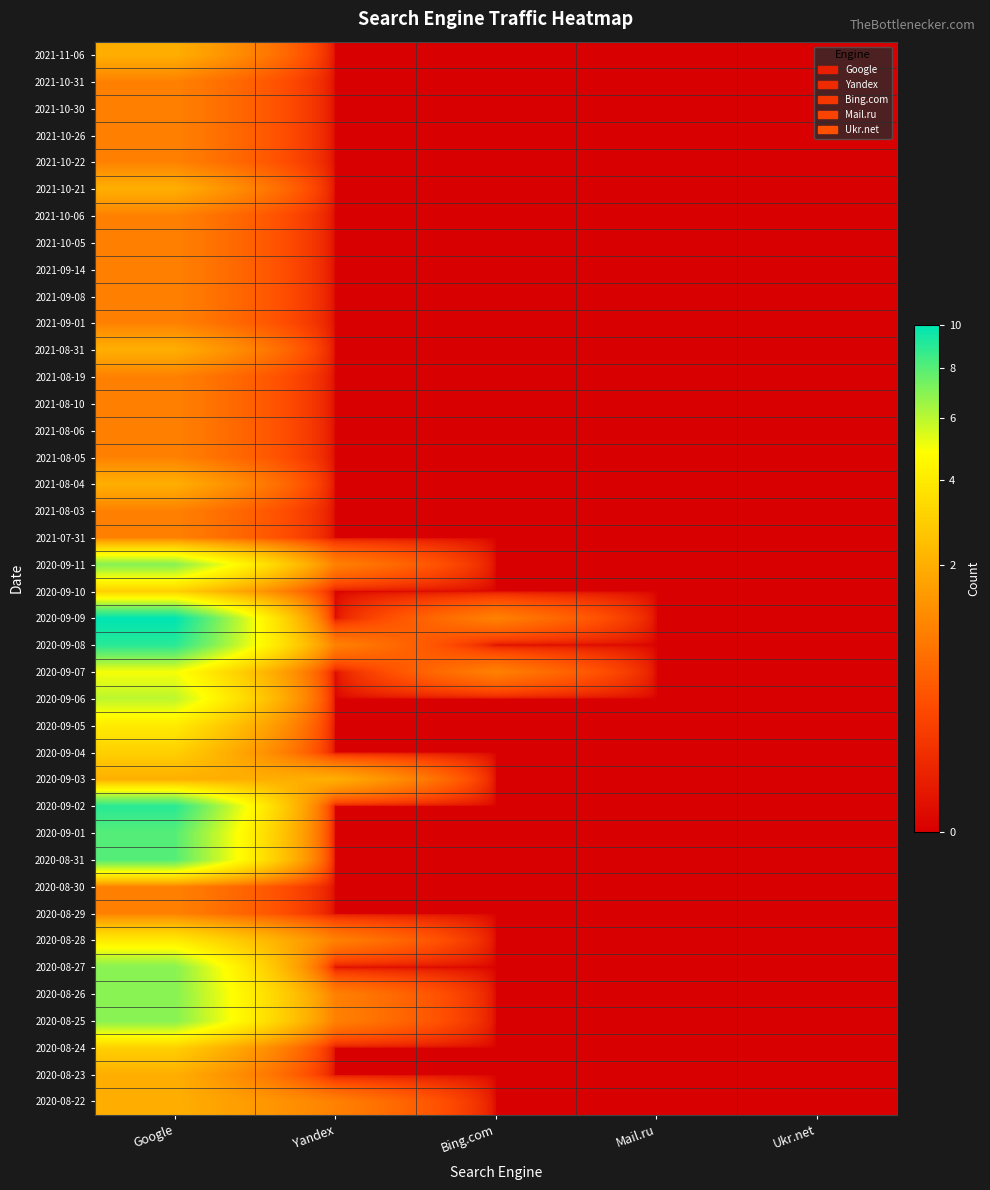

What is the total value across all series at Yandex?

8